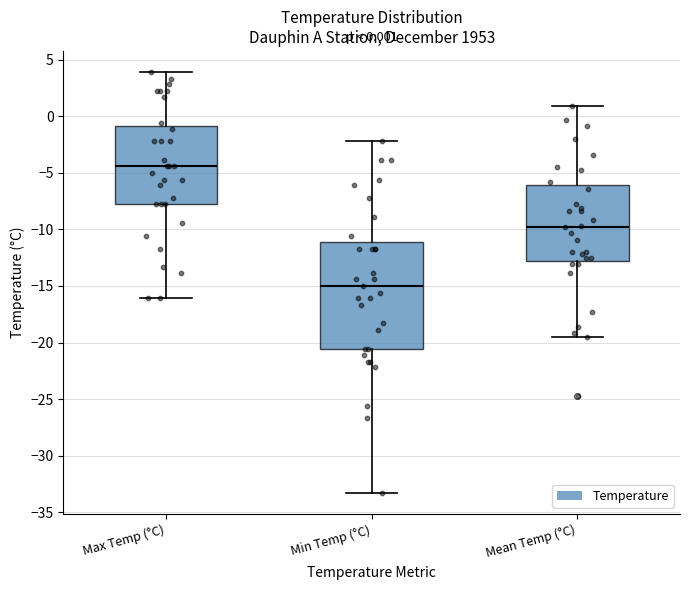

Which box's median line is the highest?

Max Temp (°C)